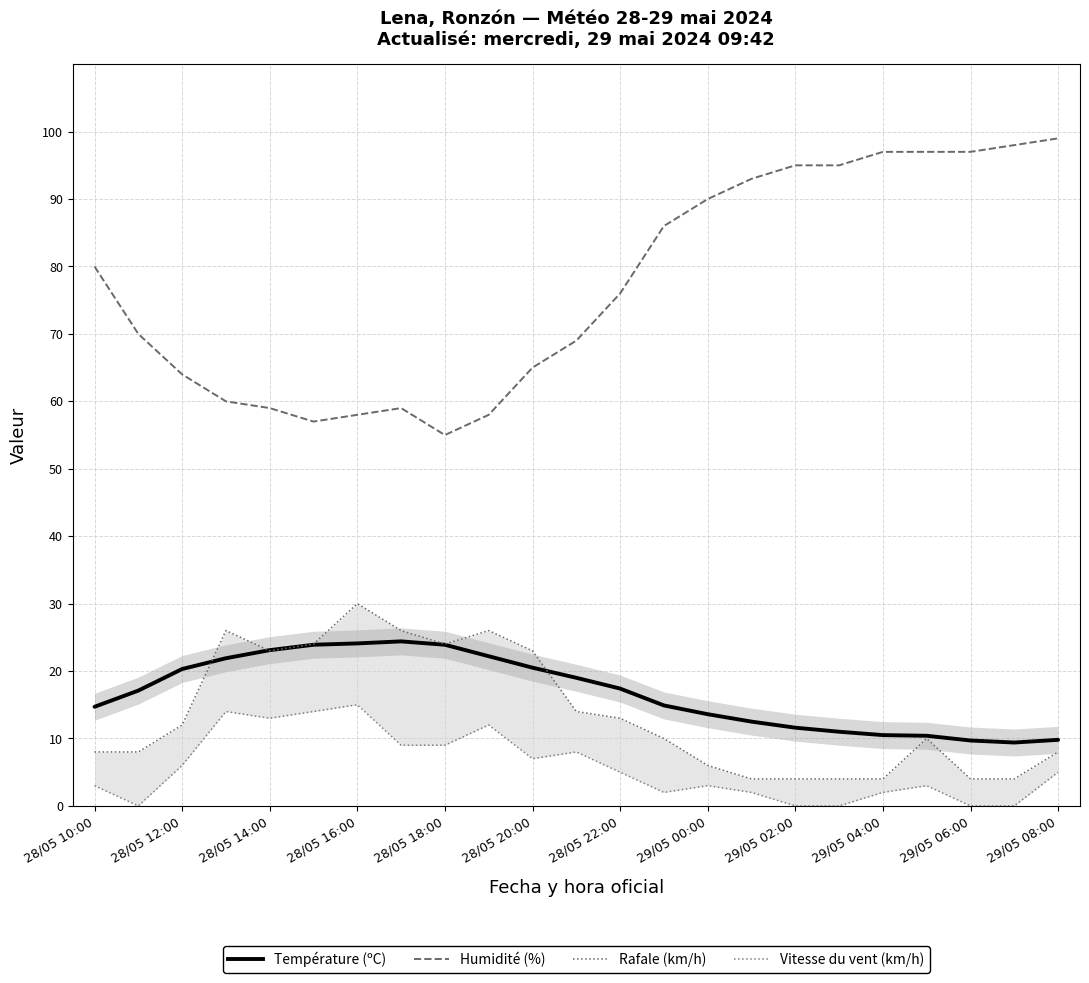

Does the chart have visible grid lines?

Yes